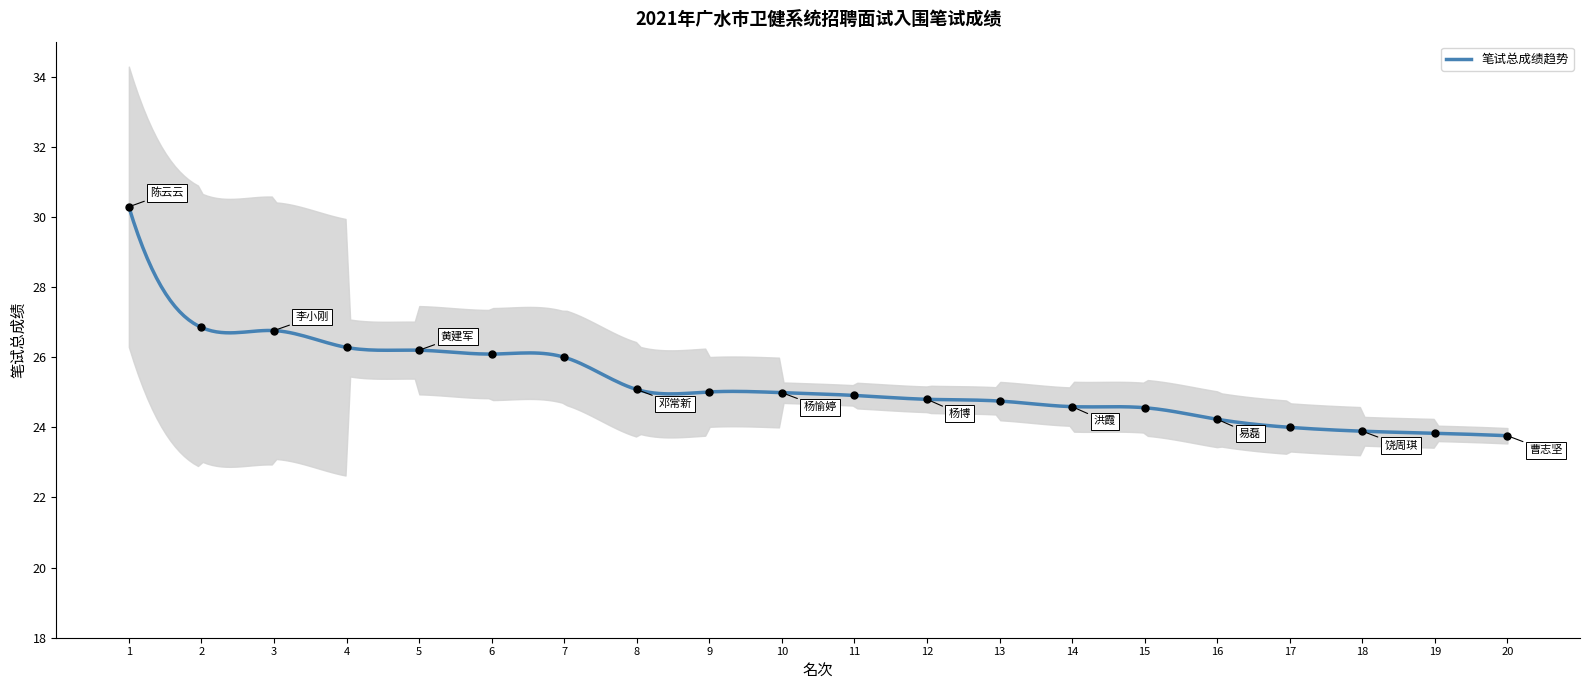

Which has a higher value, 19 or 13?

13